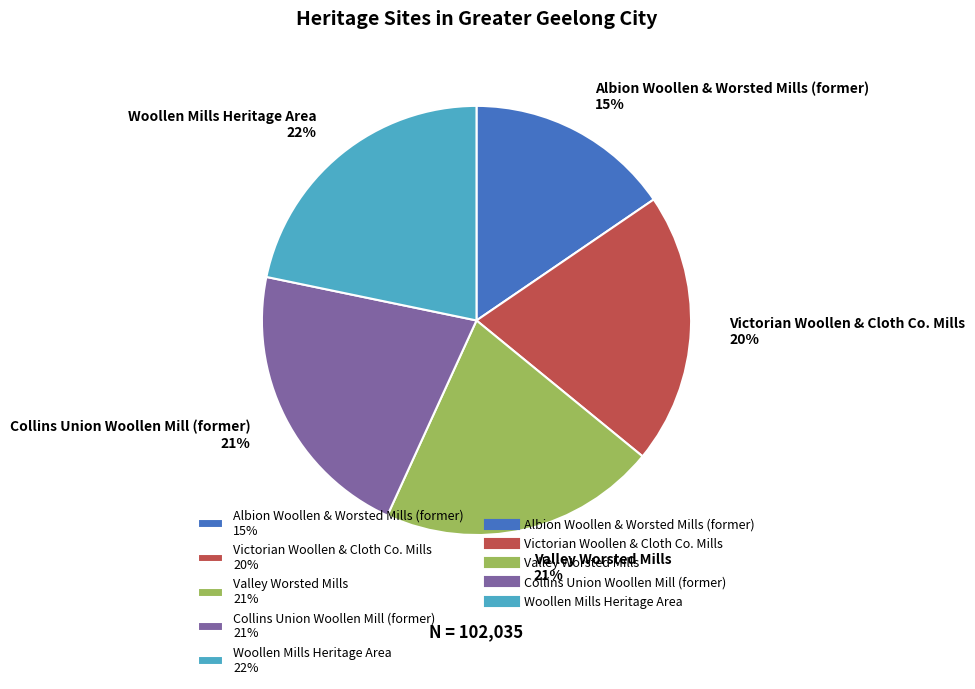

Does any single category account for the majority?

No